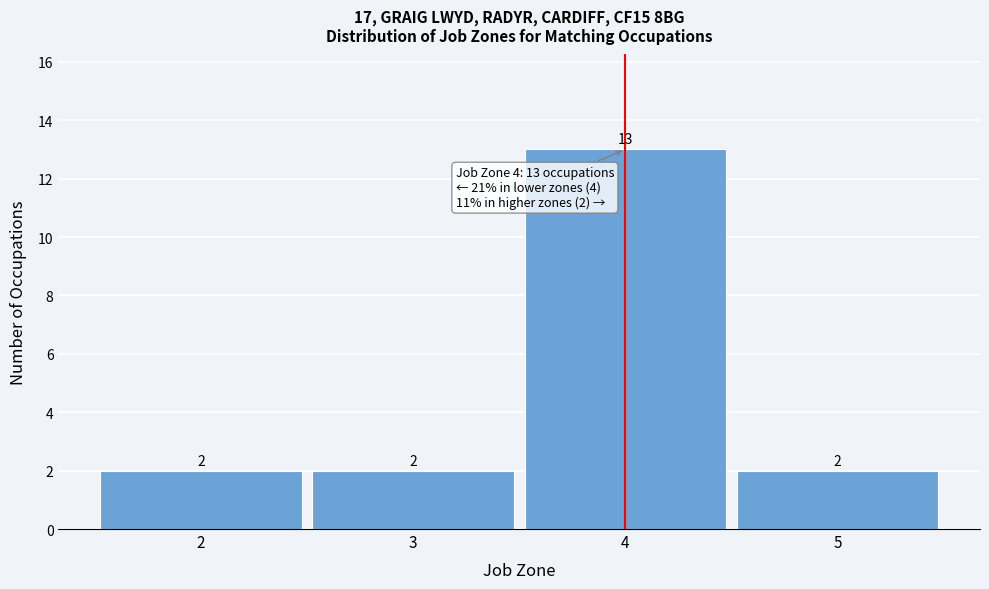

Over which range of the x-axis is the bar tallest?

3.5 to 4.5